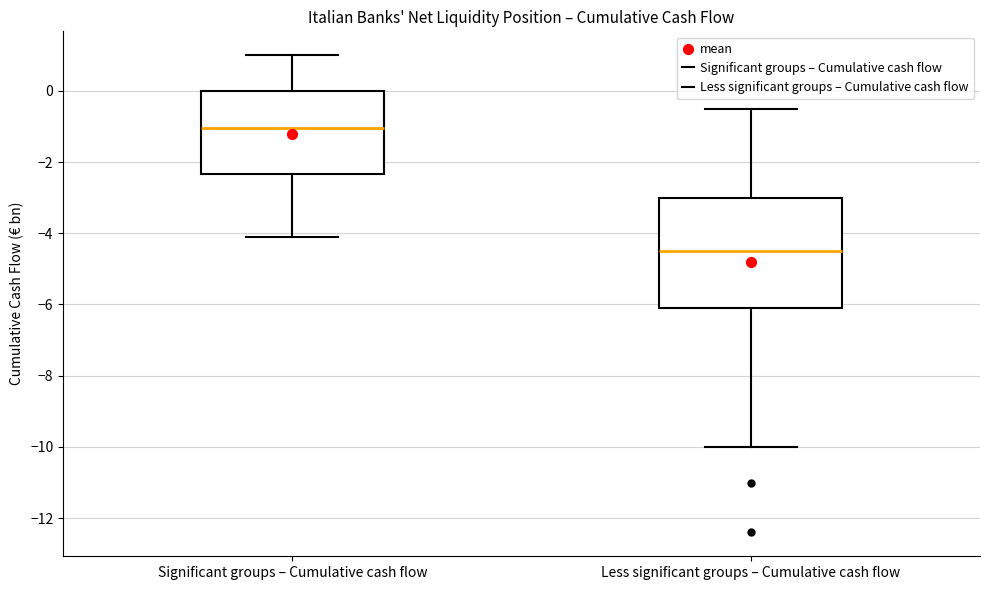

Reading left to right, transcribe this box plot: for each box, give where its median line is, the range the box spans, and where its two whiskers end, as read against the y-axis. The values are not printed on the chart, so give them approximately, as read against the axis.

Significant groups – Cumulative cash flow: median -1.0, box -2.4 to 0.0, whiskers -4.0 to 1.0
Less significant groups – Cumulative cash flow: median -4.4, box -6.0 to -3.0, whiskers -10.0 to -0.4